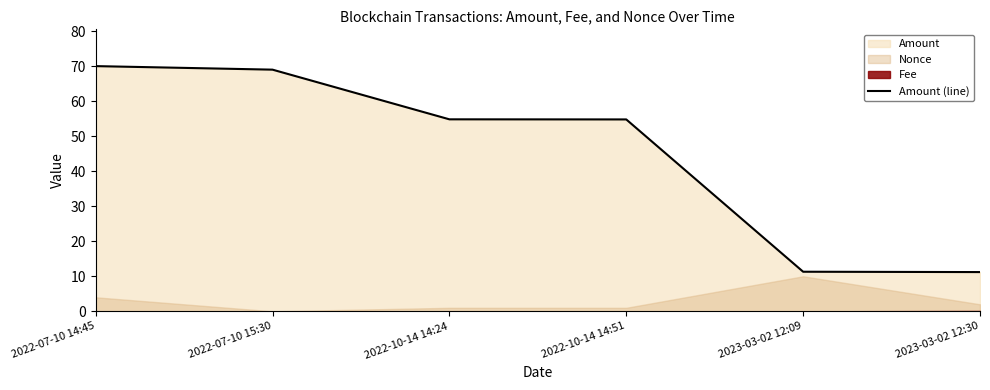

Reading left to right, extract all data points from this chart.

70.0	69.0	54.8	54.8	11.3	11.2